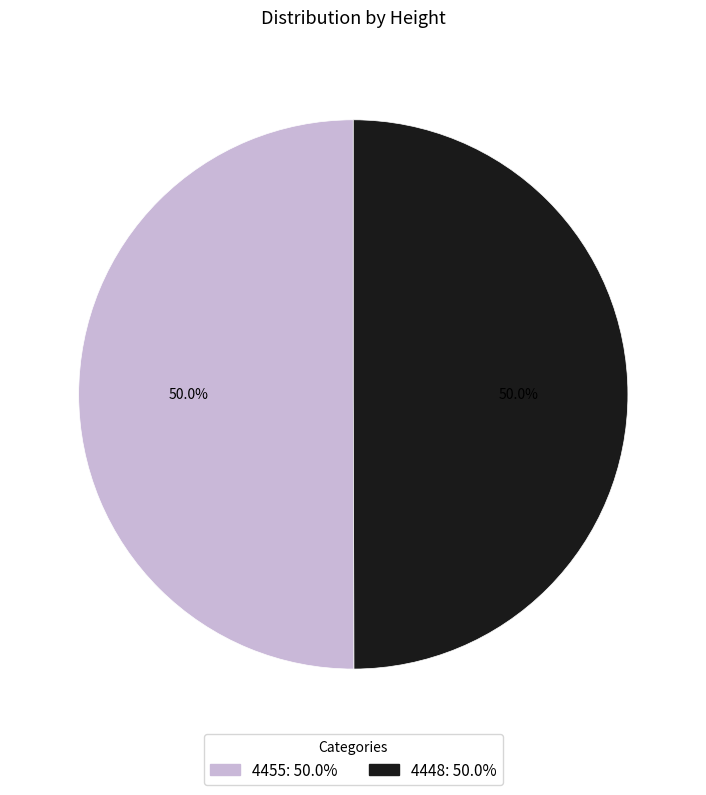

Count the number of slices in the pie.

2